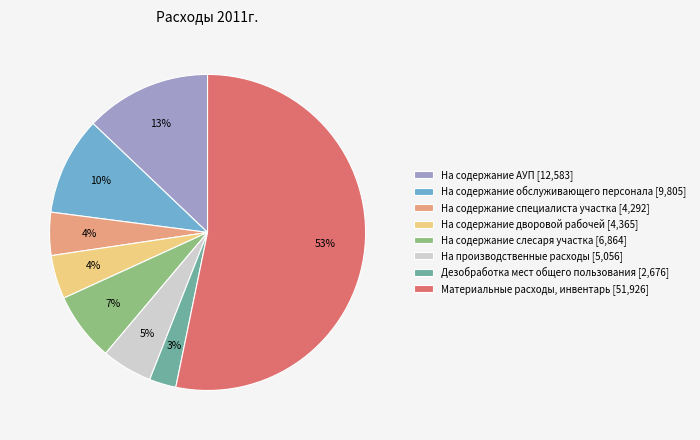

Do На содержание обслуживающего персонала and На производственные расходы together represent more than half of the pie?

No